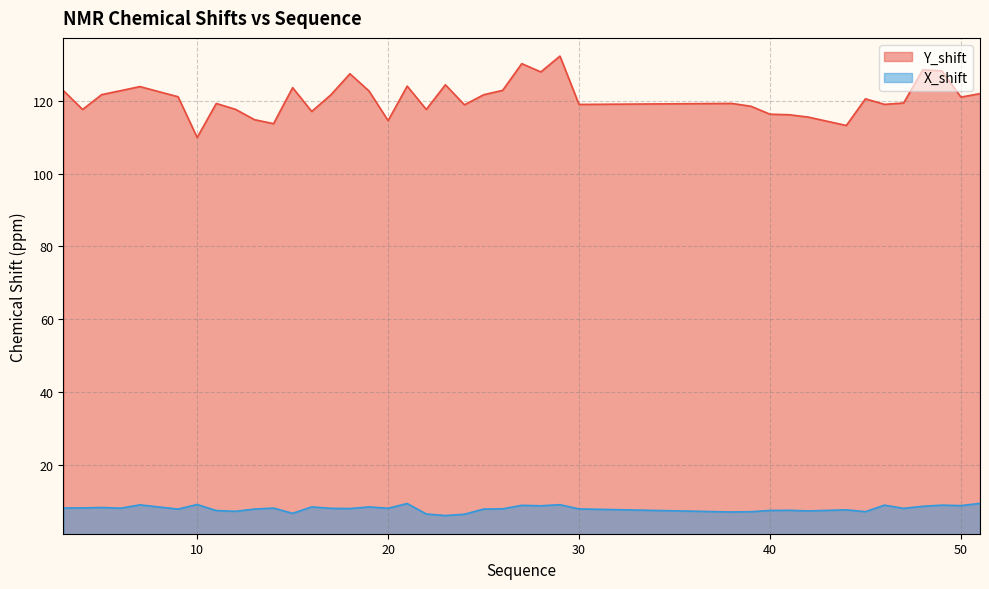

True or false: Y_shift and X_shift intersect in this chart.

False